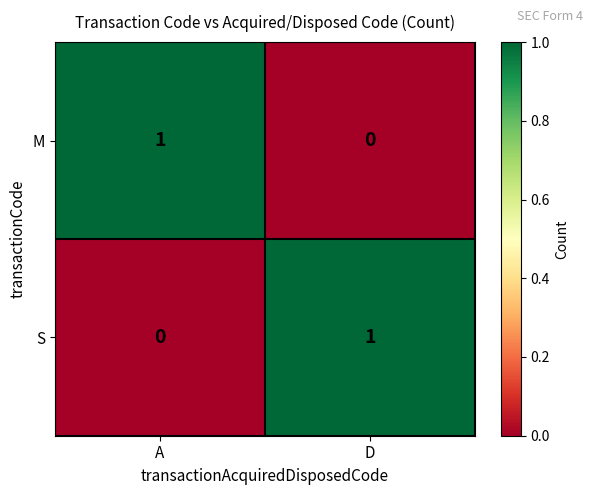

List the labels in order of M value, largest first.

A, D